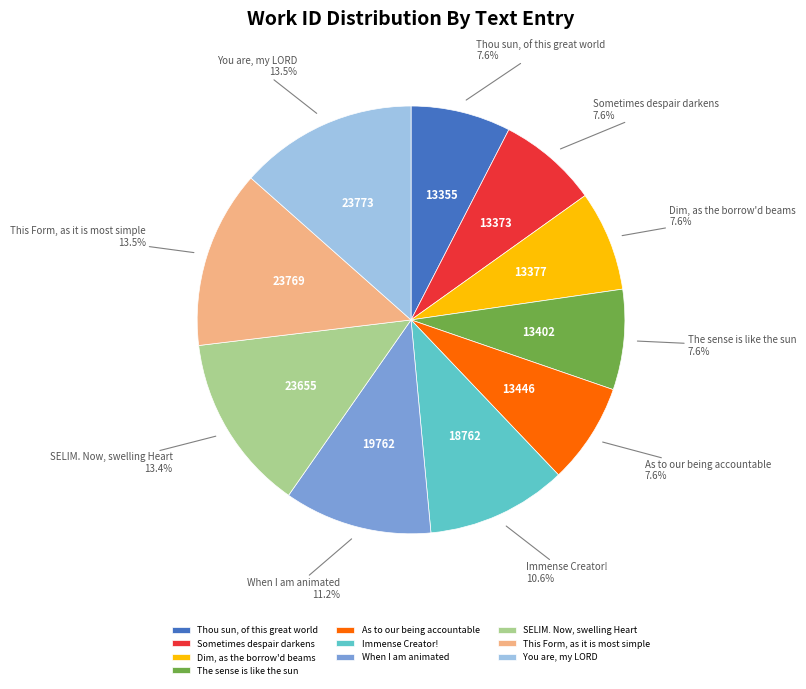

Do SELIM. Now, swelling Heart and This Form, as it is most simple together represent more than half of the pie?

No